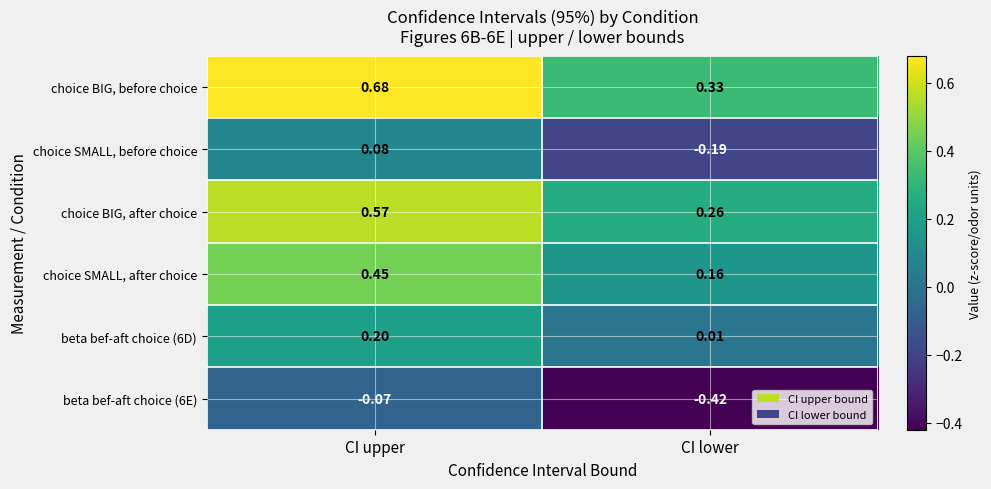

List the labels in order of choice SMALL, before choice value, largest first.

CI upper, CI lower